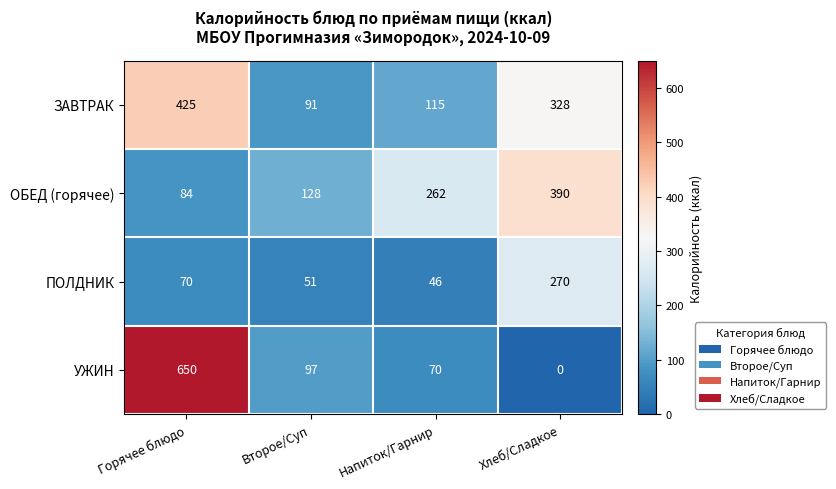

Rank the categories by ЗАВТРАК value from highest to lowest.

Горячее блюдо, Хлеб/Сладкое, Напиток/Гарнир, Второе/Суп